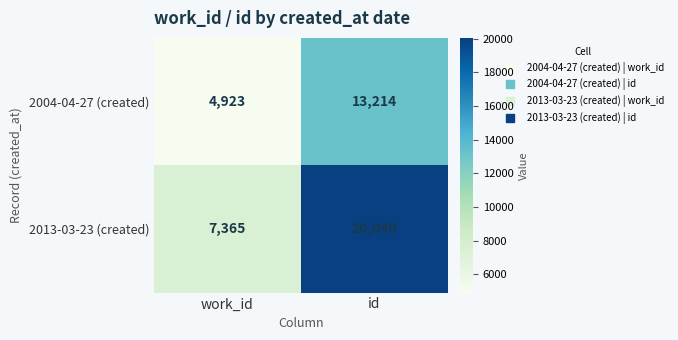

Which series has the widest spread of values?

2013-03-23 (created)